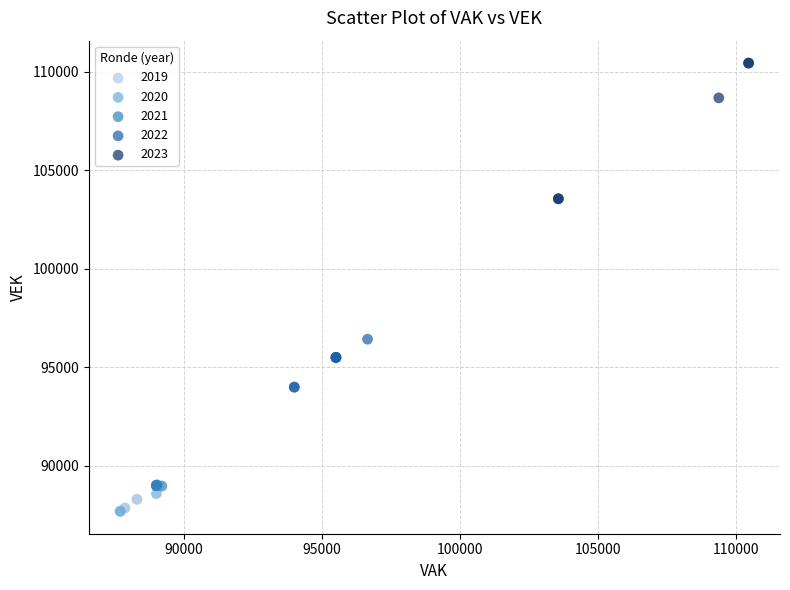

Which series has the largest Y range (max minus min)?

2023